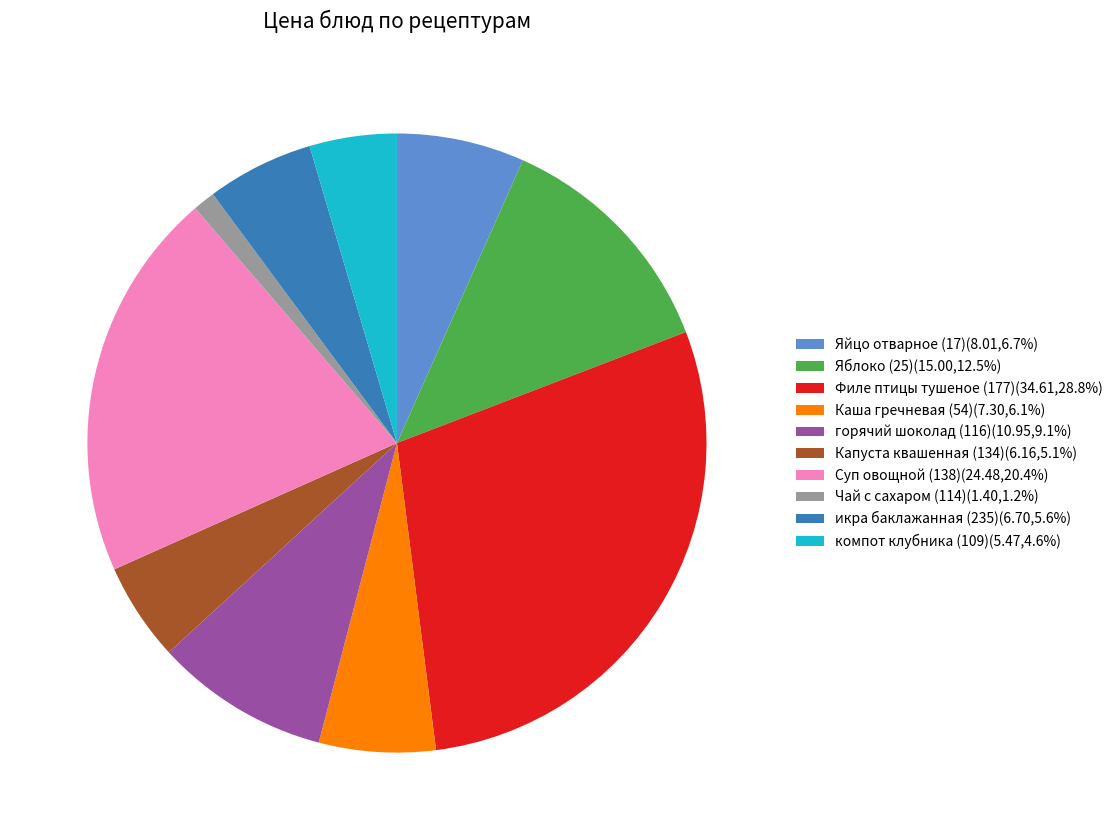

Is it true that Яблоко (25) is 24% of the pie?

False